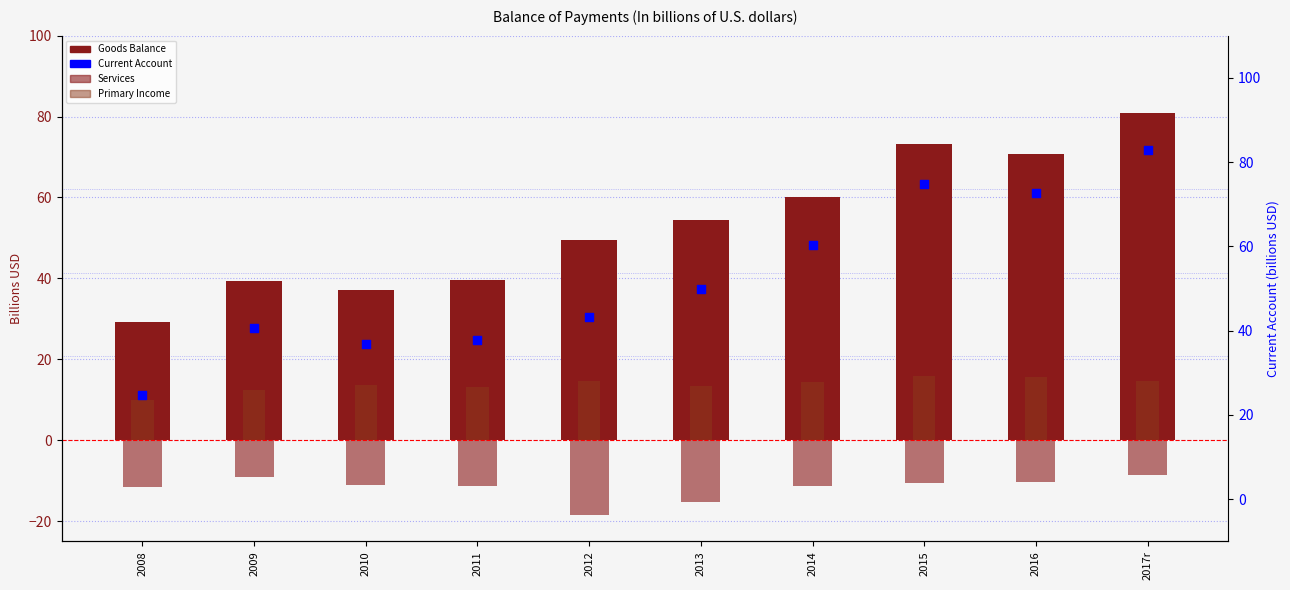

What is the total value across all series at 2015?

148.0